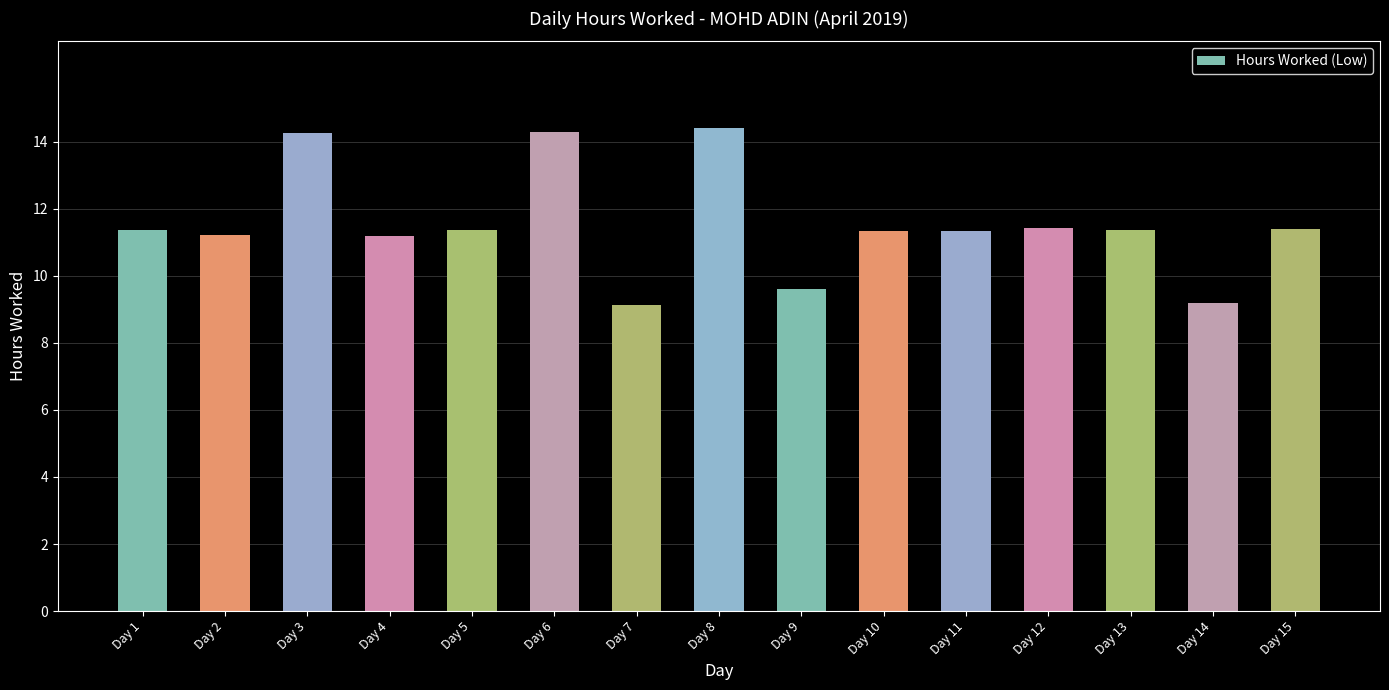

What is the difference between the maximum and minimum values?

5.3